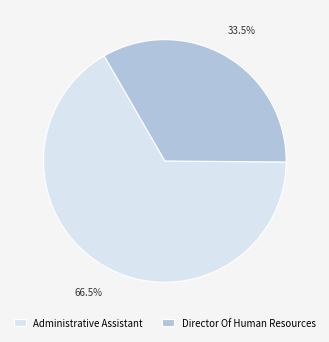

Between Administrative Assistant and Director Of Human Resources, which is larger?

Administrative Assistant